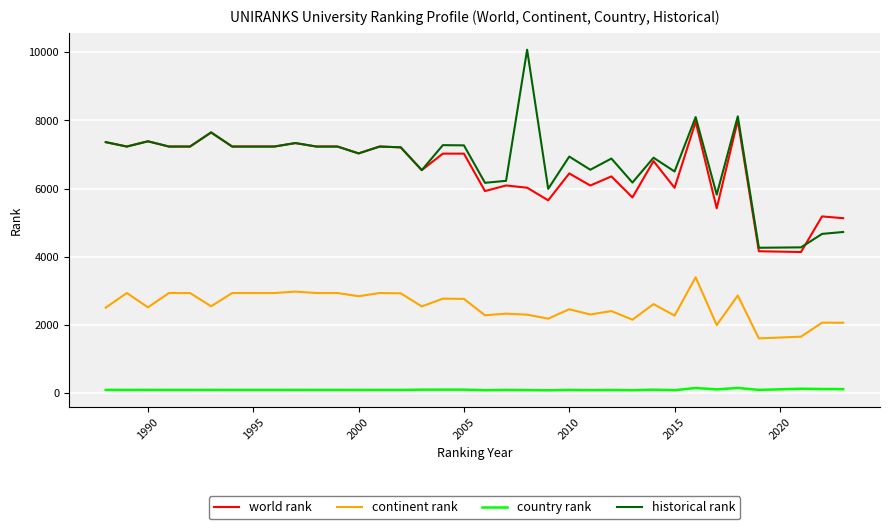

Which series has the largest range (max minus min)?

historical rank